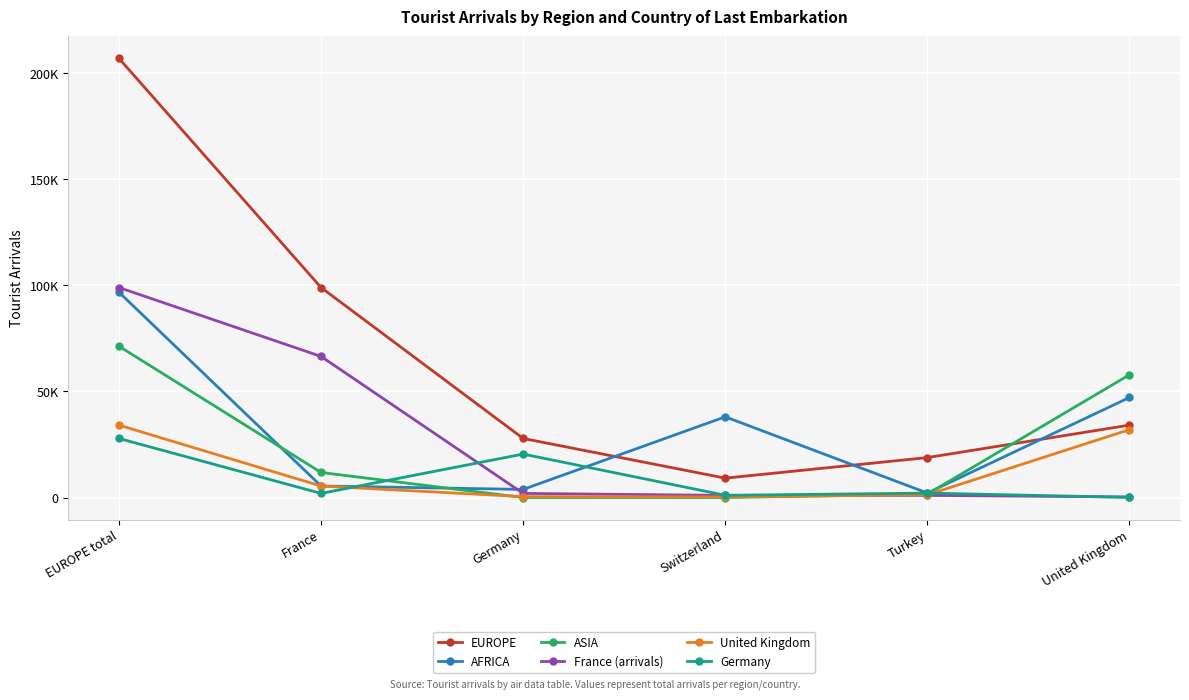

Reading left to right, what are all the values shown in this chart?

EUROPE: EUROPE total=207066	France=99020	Germany=27860	Switzerland=9142	Turkey=18843	United Kingdom=34142
AFRICA: EUROPE total=96813	France=5444	Germany=3827	Switzerland=38061	Turkey=2119	United Kingdom=47174
ASIA: EUROPE total=71359	France=11820	Germany=8	Switzerland=0	Turkey=1627	United Kingdom=57881
France (arrivals): EUROPE total=99020	France=66541	Germany=1950	Switzerland=1010	Turkey=1009	United Kingdom=270
United Kingdom: EUROPE total=34142	France=5415	Germany=435	Switzerland=300	Turkey=1266	United Kingdom=32027
Germany: EUROPE total=27860	France=1950	Germany=20498	Switzerland=1057	Turkey=2091	United Kingdom=67